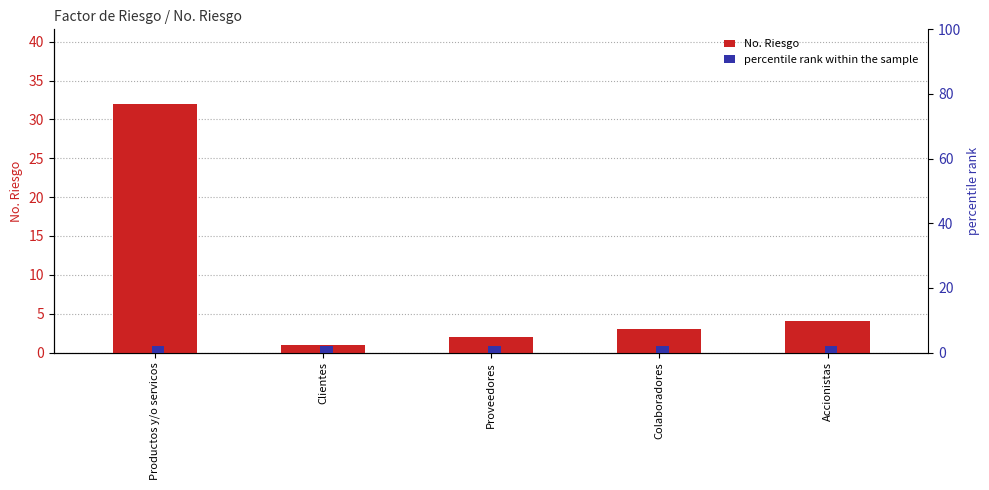

Which series has the widest spread of values?

No. Riesgo